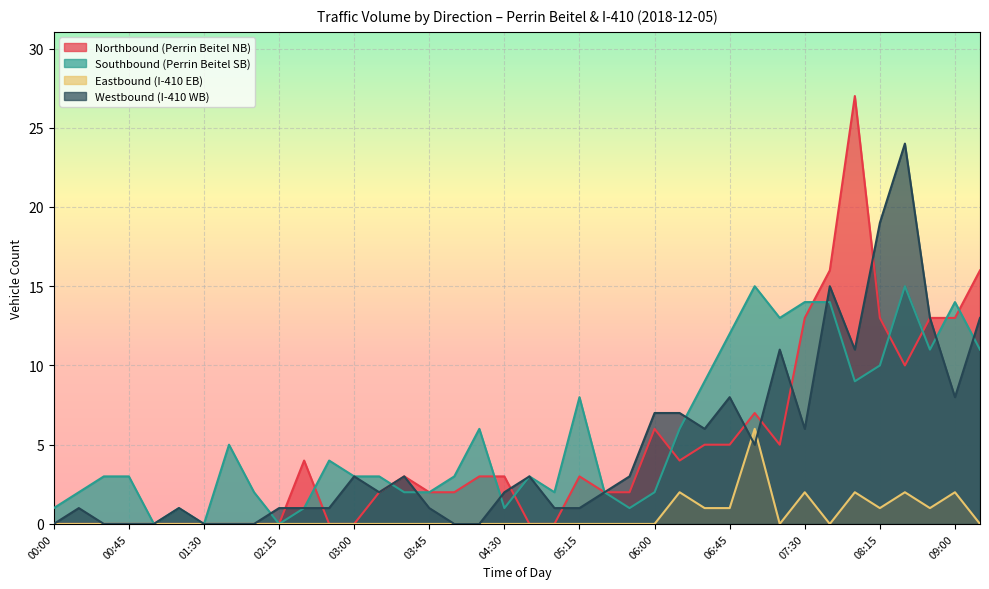

Is the value of Southbound (Perrin Beitel SB) at 01:45 greater than the value of Westbound (I-410 WB) at 05:00?

Yes